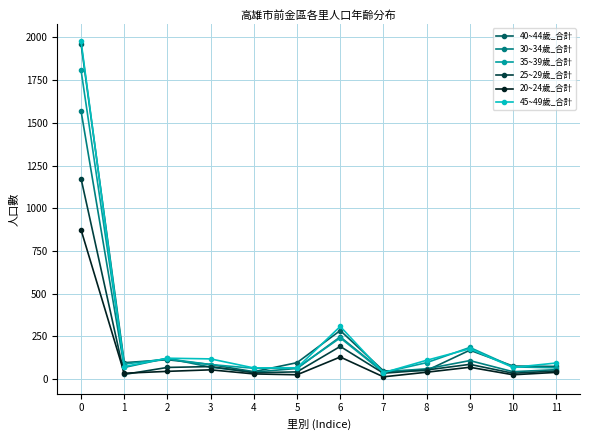

What is the approximate value of 30~34歲_合計 at 0?

1570